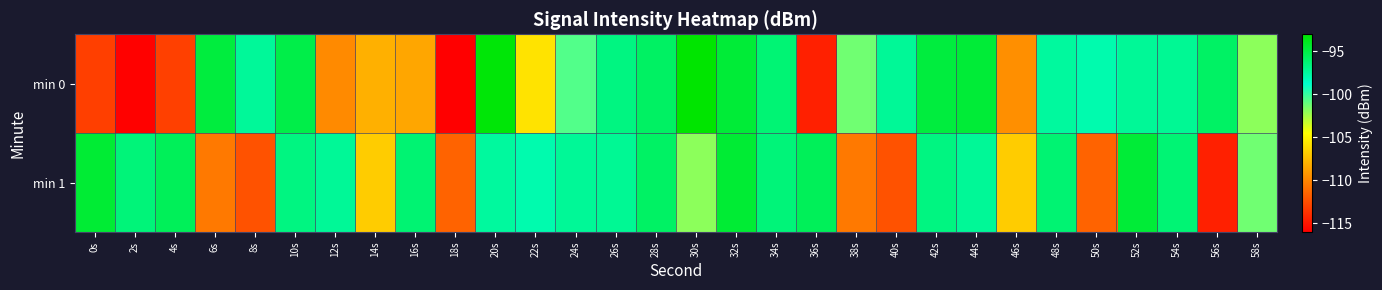

Reading right to left, list all the values displayed in this chart.

min 0: 58s=-101.9	56s=-95.9	54s=-97.2	52s=-97.3	50s=-97.9	48s=-97.5	46s=-109.5	44s=-94.6	42s=-94.8	40s=-97.3	38s=-101.3	36s=-114.5	34s=-96.3	32s=-94.6	30s=-93.0	28s=-95.8	26s=-96.7	24s=-100.6	22s=-105.7	20s=-93.2	18s=-116.0	16s=-108.5	14s=-108.0	12s=-109.7	10s=-95.1	8s=-97.3	6s=-94.8	4s=-113.1	2s=-115.9	0s=-113.1
min 1: 58s=-101.3	56s=-114.5	54s=-96.3	52s=-94.6	50s=-111.5	48s=-96.3	46s=-106.7	44s=-97.3	42s=-96.7	40s=-112.2	38s=-110.5	36s=-95.6	34s=-96.4	32s=-94.5	30s=-101.9	28s=-95.9	26s=-97.2	24s=-97.3	22s=-97.9	20s=-97.5	18s=-111.5	16s=-96.3	14s=-106.7	12s=-97.3	10s=-96.7	8s=-112.2	6s=-110.5	4s=-95.6	2s=-96.4	0s=-94.5